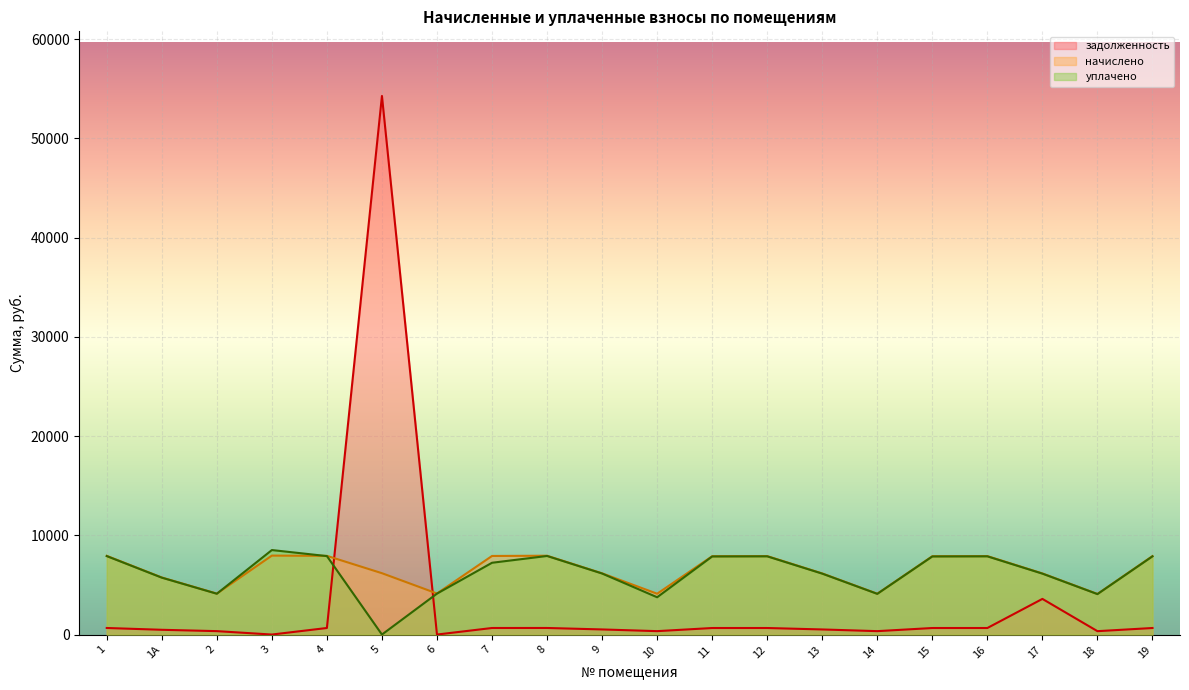

Count the number of categories in the chart.

20